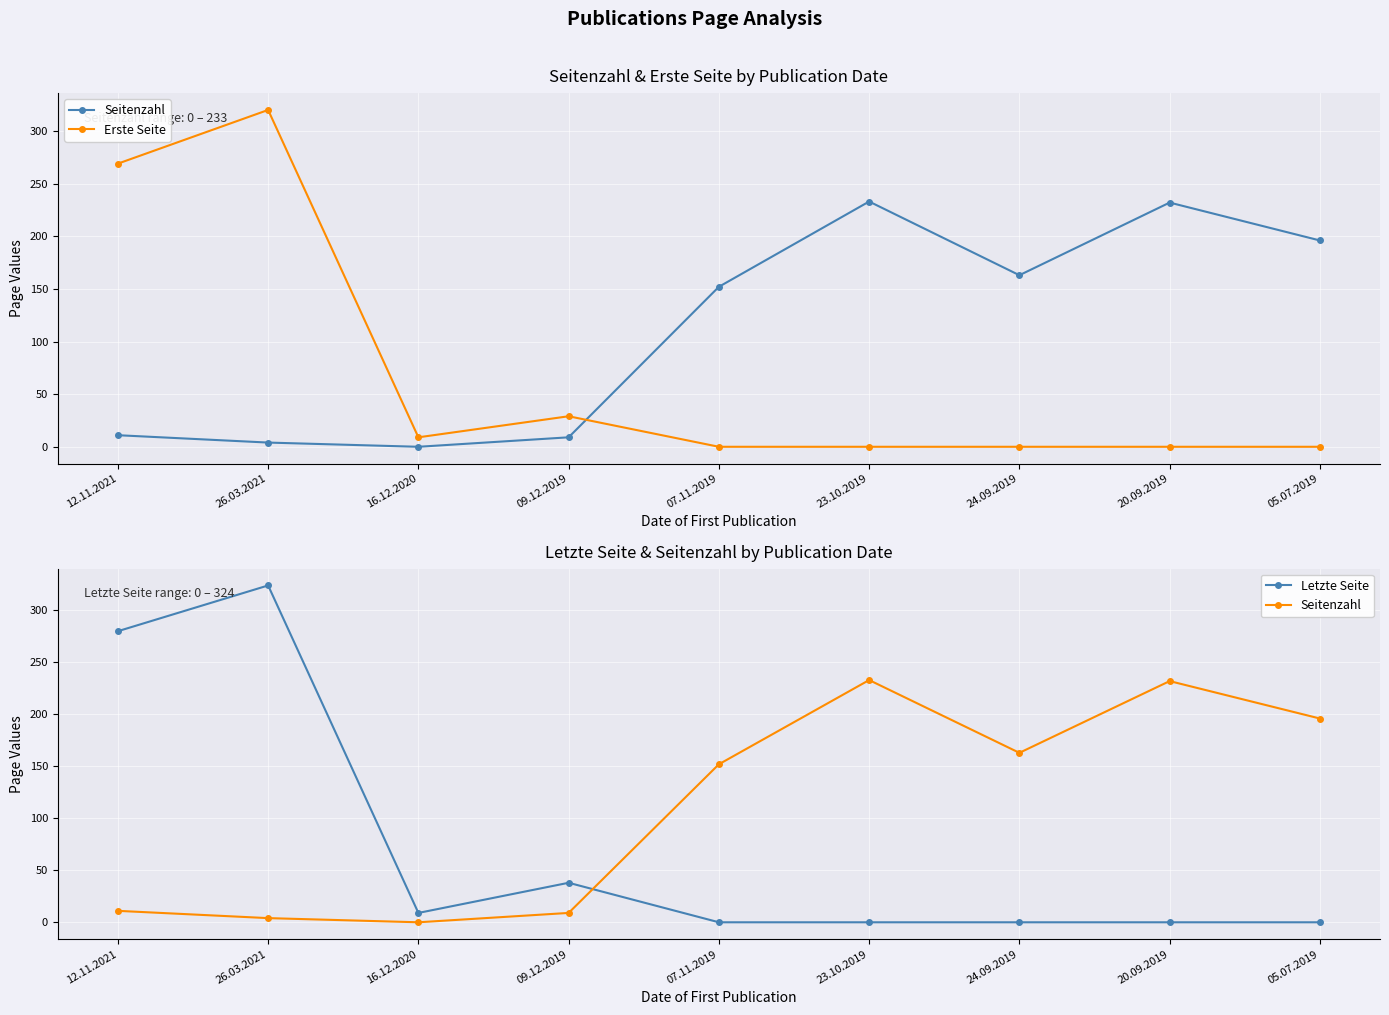

Reading left to right, transcribe all the data shown in this chart.

Seitenzahl: 12.11.2021=11	26.03.2021=4	16.12.2020=0	09.12.2019=9	07.11.2019=152	23.10.2019=233	24.09.2019=163	20.09.2019=232	05.07.2019=196
Erste Seite: 12.11.2021=269	26.03.2021=320	16.12.2020=9	09.12.2019=29	07.11.2019=0	23.10.2019=0	24.09.2019=0	20.09.2019=0	05.07.2019=0
Letzte Seite: 12.11.2021=280	26.03.2021=324	16.12.2020=9	09.12.2019=38	07.11.2019=0	23.10.2019=0	24.09.2019=0	20.09.2019=0	05.07.2019=0